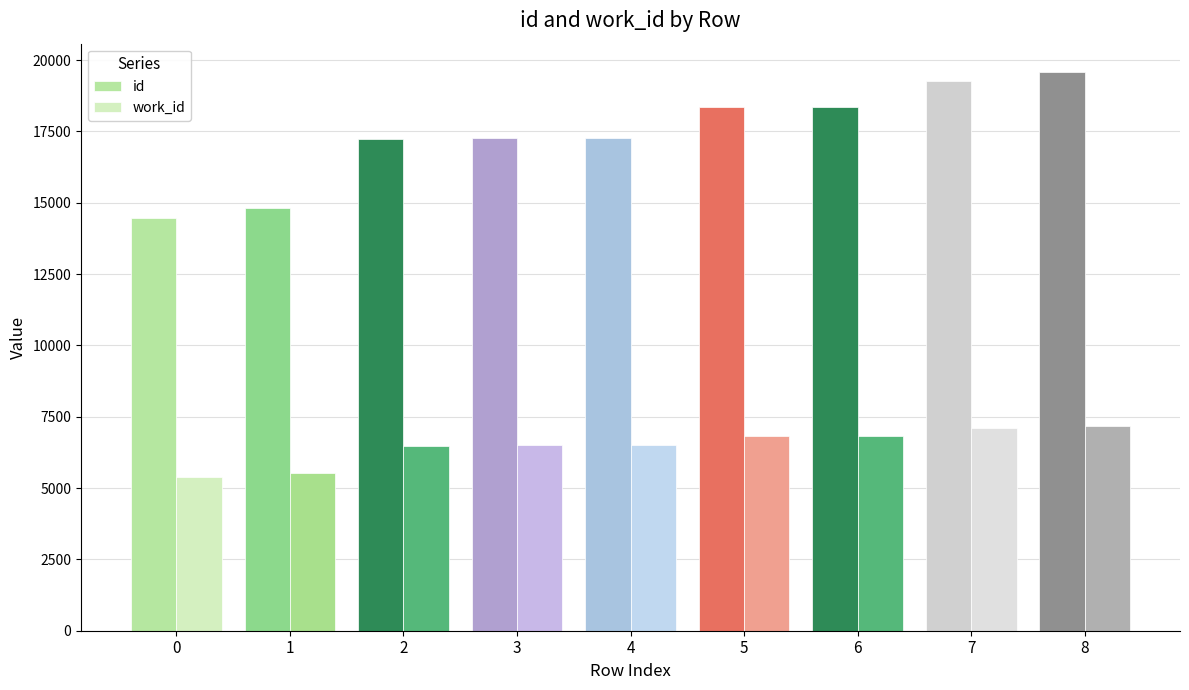

What is the total value across all series at 7?

26394